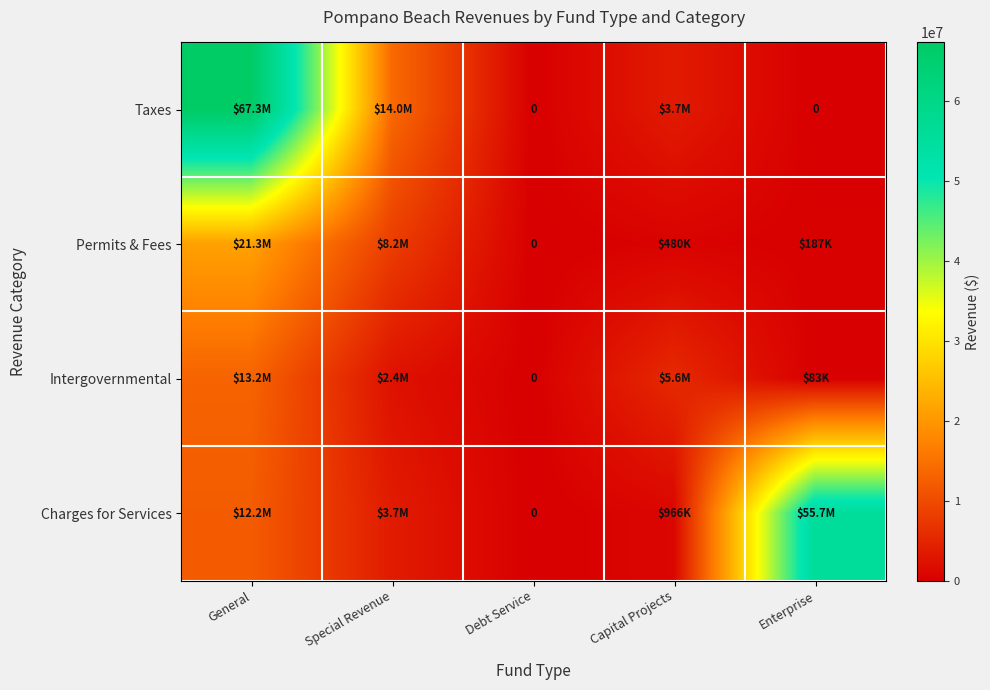

Rank the categories by Permits & Fees value from highest to lowest.

General, Special Revenue, Capital Projects, Enterprise, Debt Service